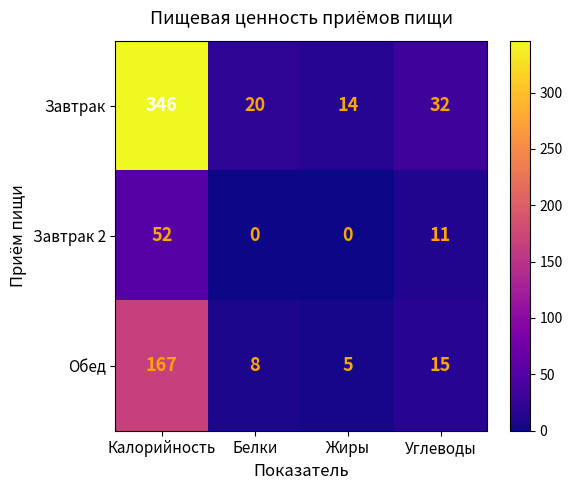

List the series in order of their overall mean, lowest first.

Завтрак 2, Обед, Завтрак